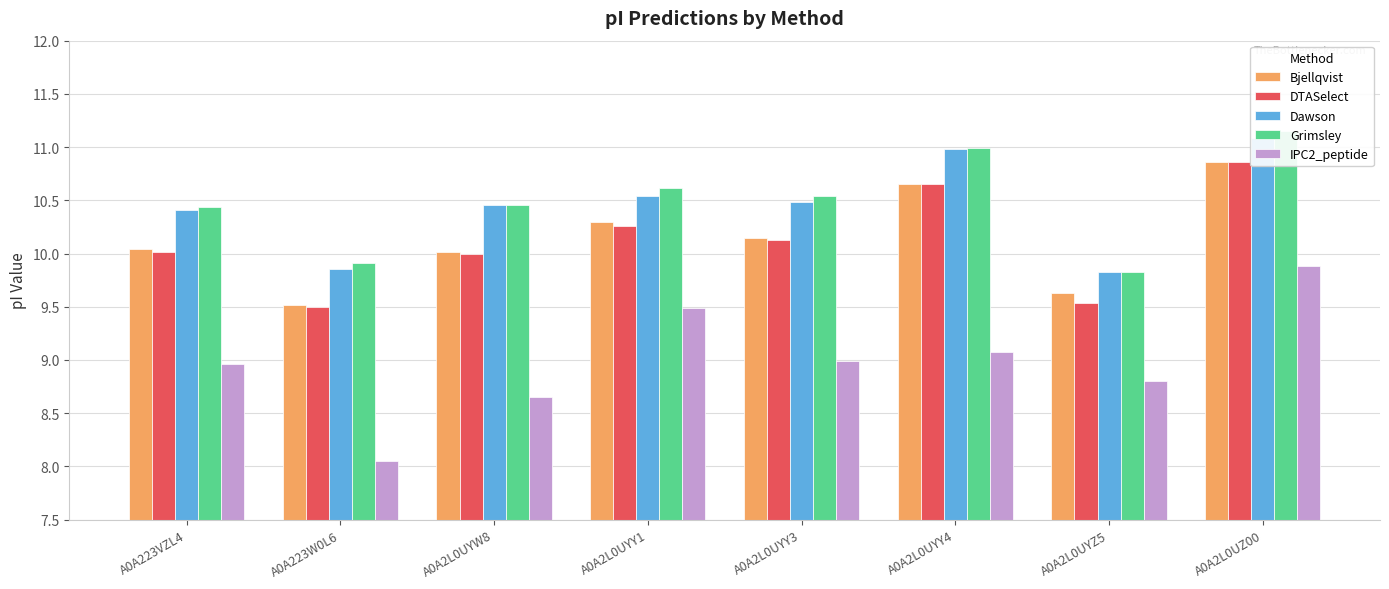

List the labels in order of DTASelect value, smallest first.

A0A223W0L6, A0A2L0UYZ5, A0A2L0UYW8, A0A223VZL4, A0A2L0UYY3, A0A2L0UYY1, A0A2L0UYY4, A0A2L0UZ00